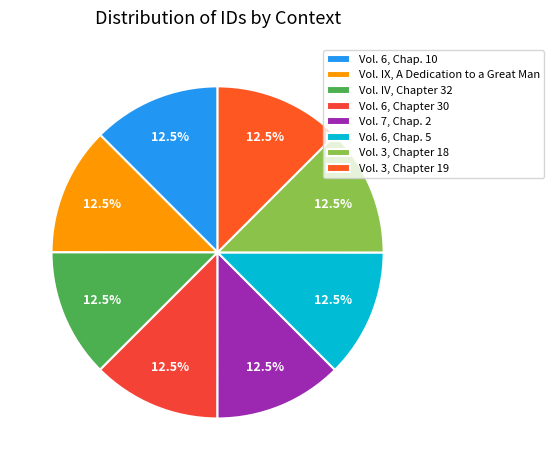

The Vol. 6, Chap. 10 slice represents 24% of the pie. True or false?

False